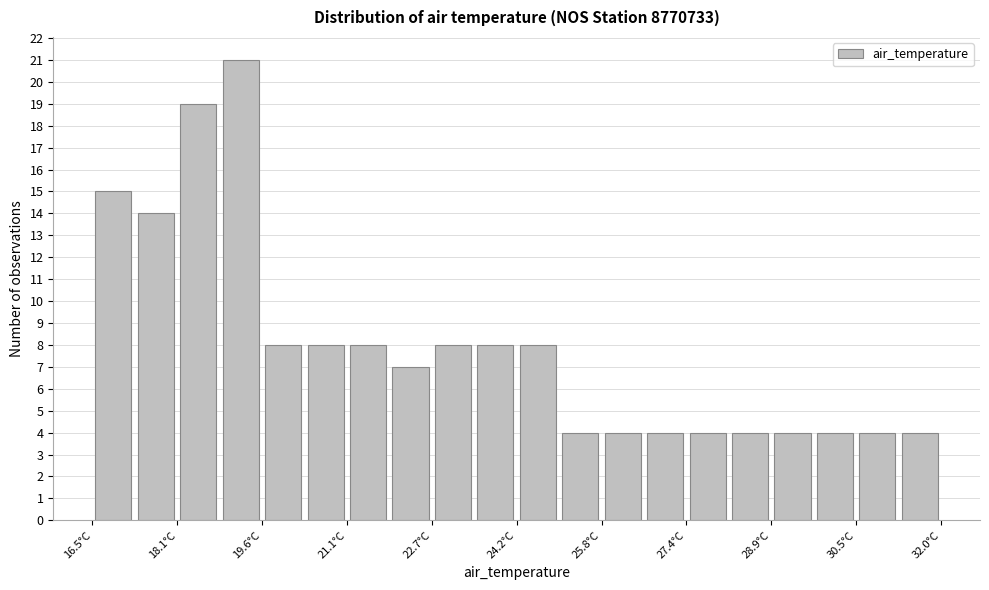

Around what value on the x-axis is the tallest bar? Give the approximate position of its centre, as read against the axis.

19.2